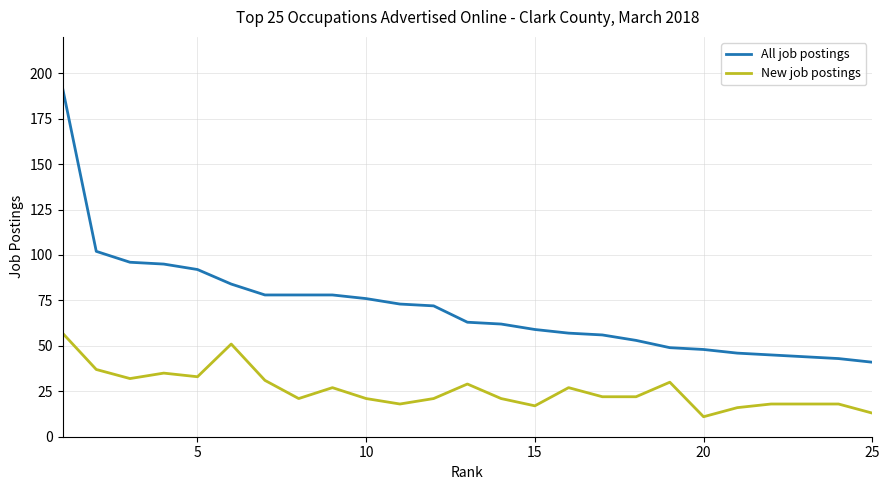

What is the smallest value displayed?

11